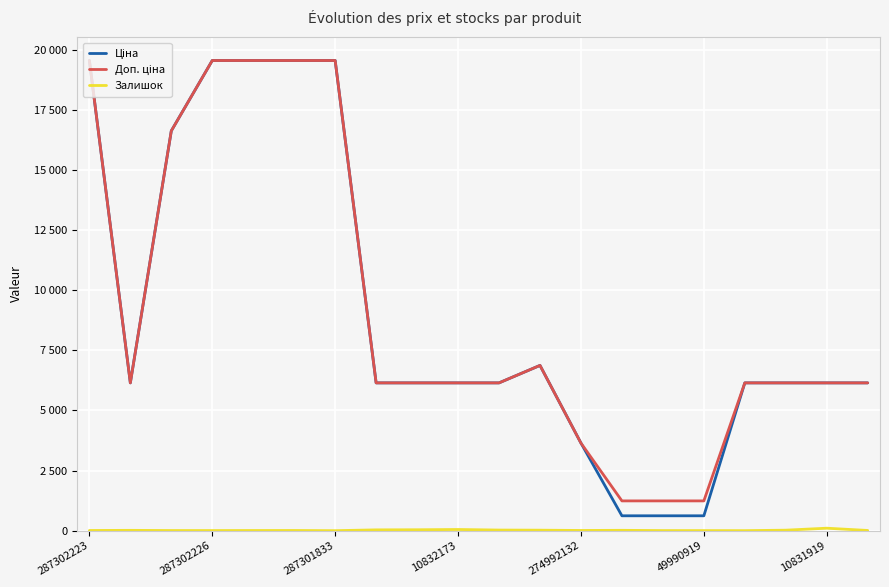

At which category is the sum across all series the highest?

287302223